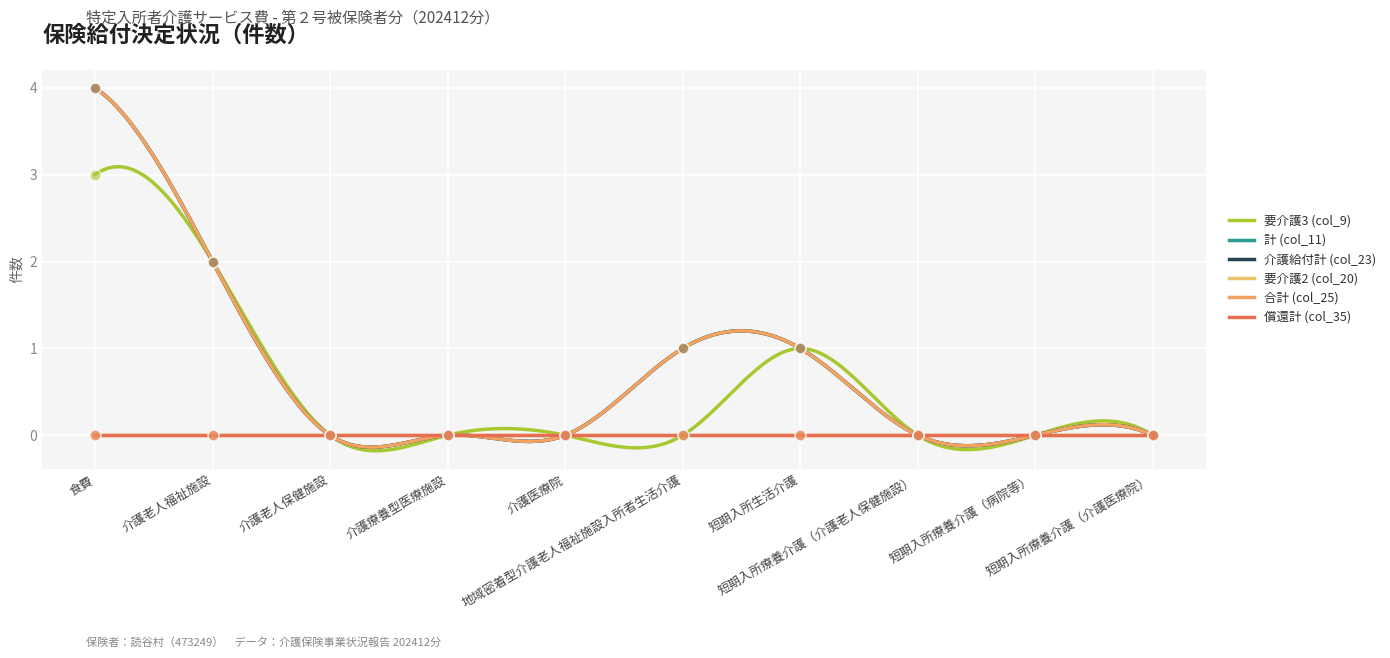

At how many categories does at least one series exceed 2?

1